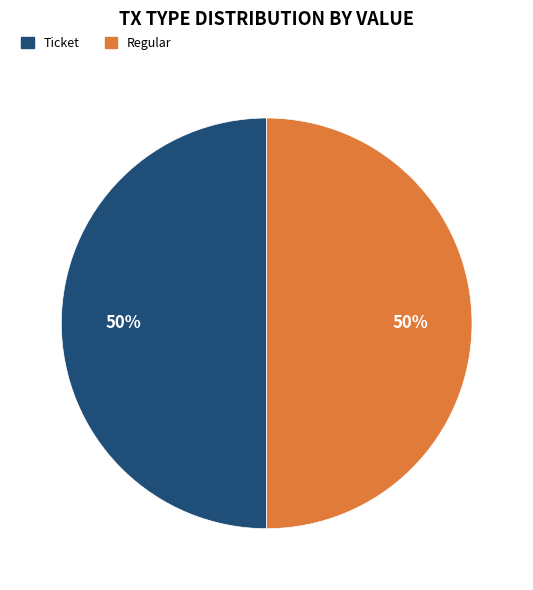

What is the ratio of the value at Ticket to the value at Regular?

1.0